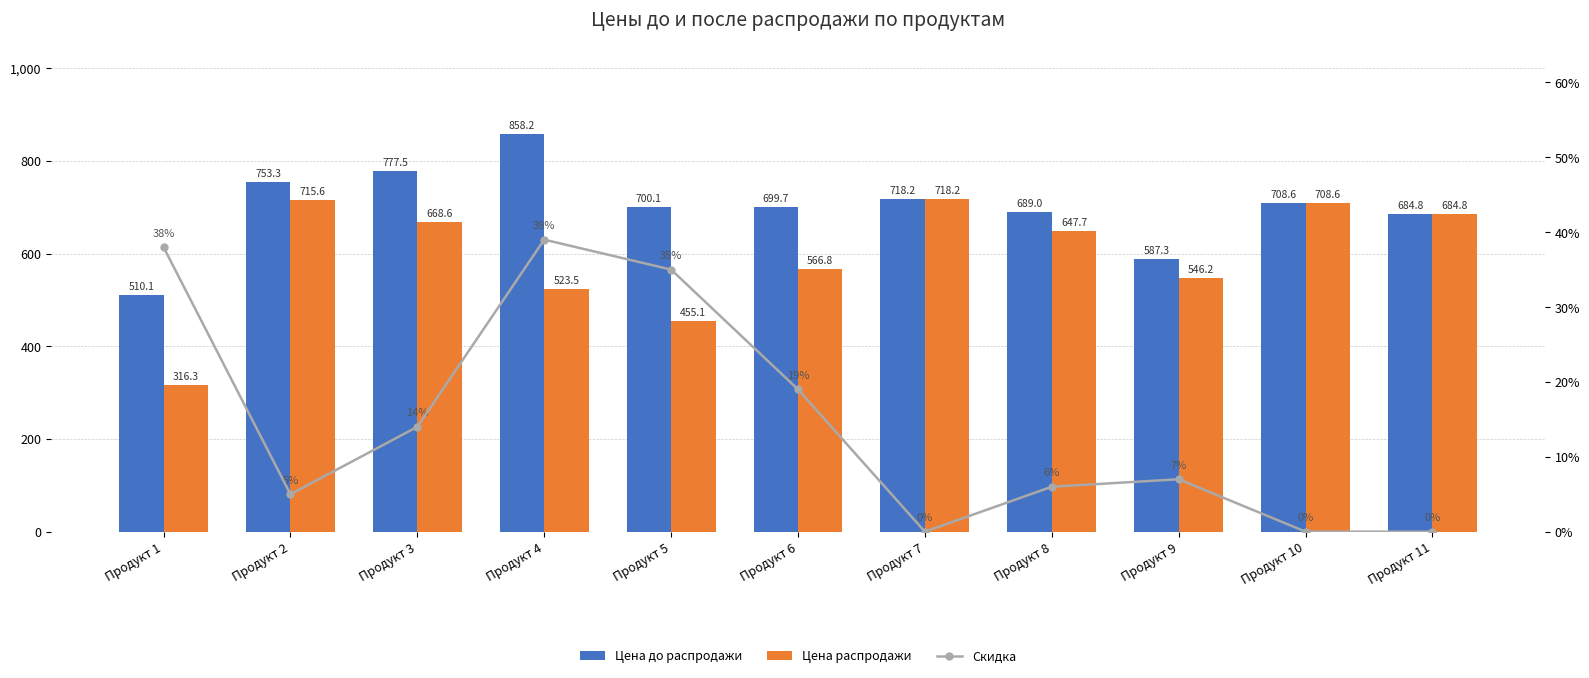

What are all the series names shown in the legend?

Цена до распродажи, Цена распродажи, Скидка